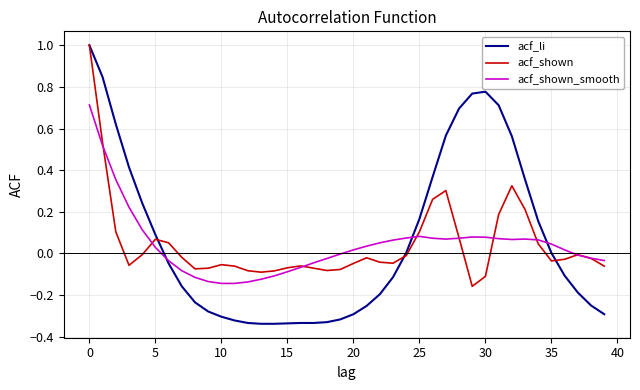

What is the highest value of the acf_li series?

1.0